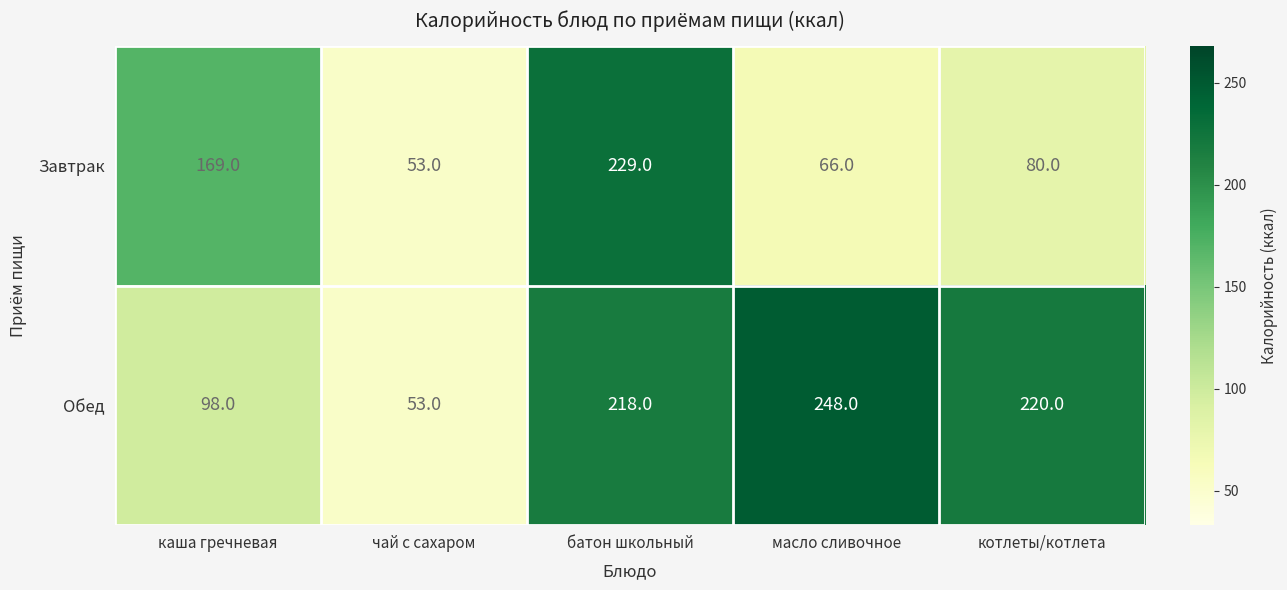

How many categories are shown in the chart?

5